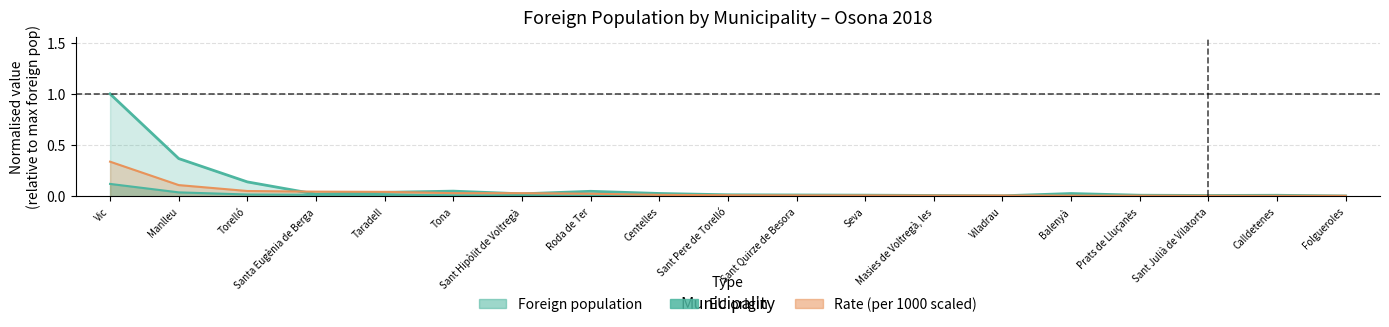

True or false: Rate (per 1000) and EU origin (count) cross at least once.

False